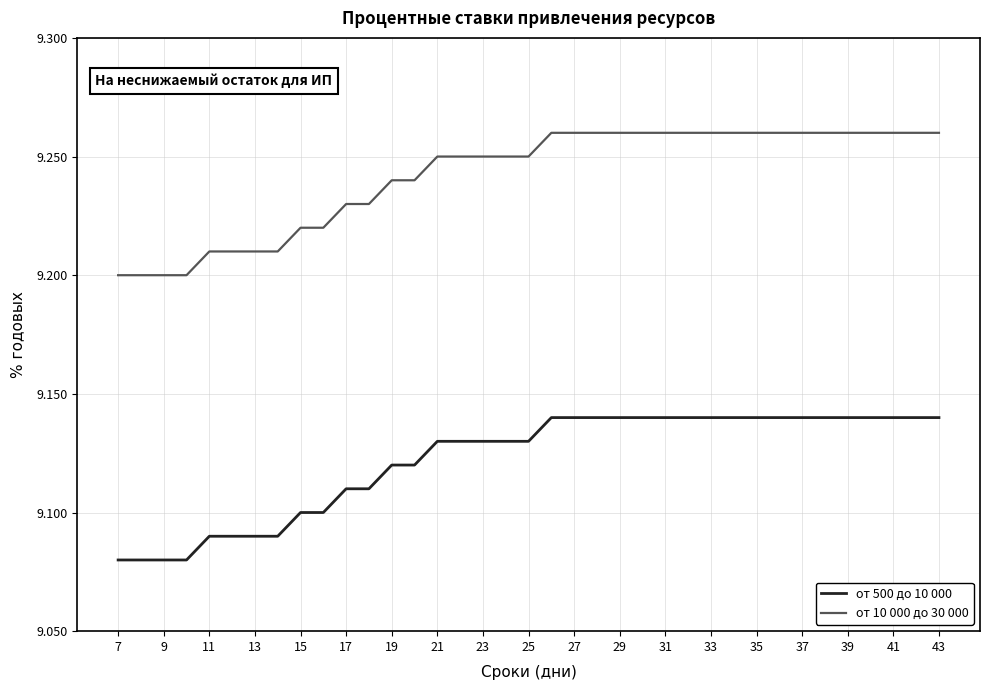

How many от 10 000 до 30 000 values are between 9 and 10?

37